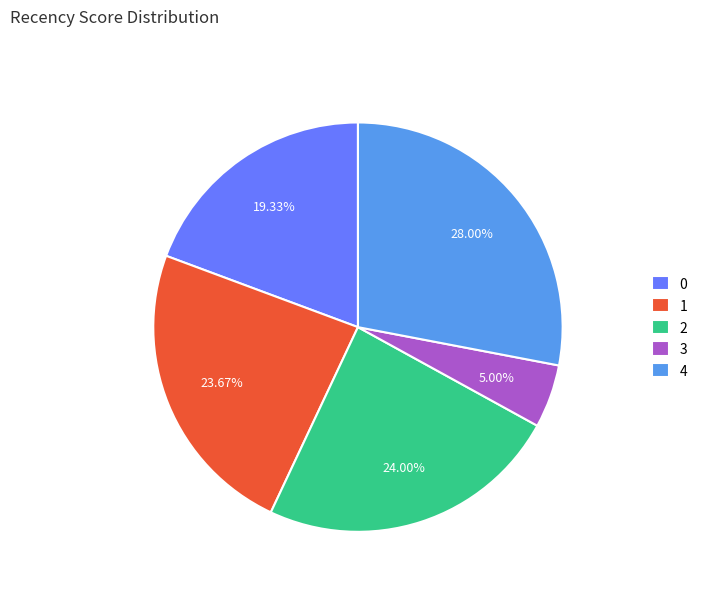

To the nearest percent, what is the difference between the largest and smallest slice percentages?

23%